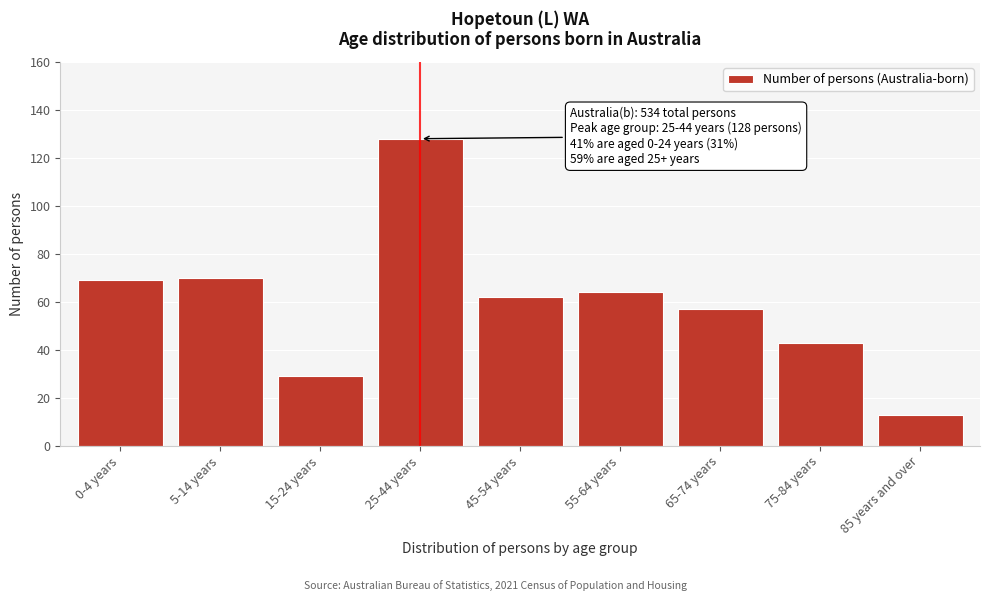

Reading left to right, list all the values displayed in this chart.

0-4 years=69	5-14 years=70	15-24 years=29	25-44 years=128	45-54 years=62	55-64 years=64	65-74 years=57	75-84 years=43	85 years and over=13